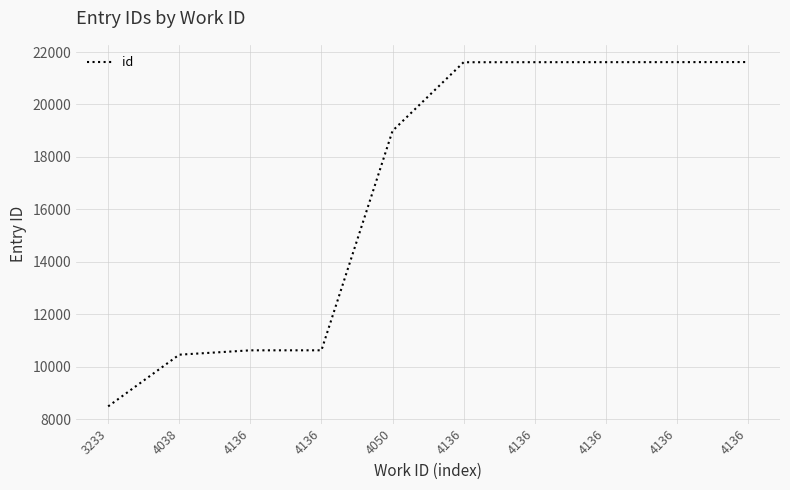

Reading right to left, what are all the values shown in this chart?

4136=21618	4136=21615	4136=21614	4136=21613	4136=21611	4050=18994	4136=10622	4136=10621	4038=10455	3233=8483